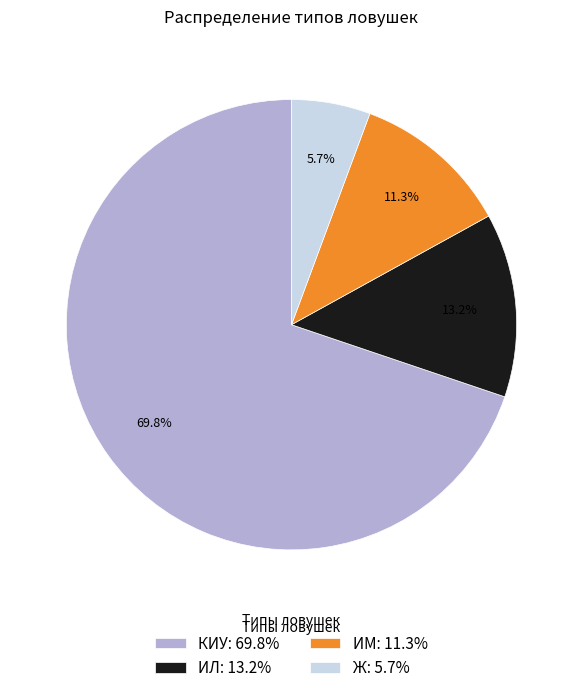

Is КИУ the majority of the pie?

Yes